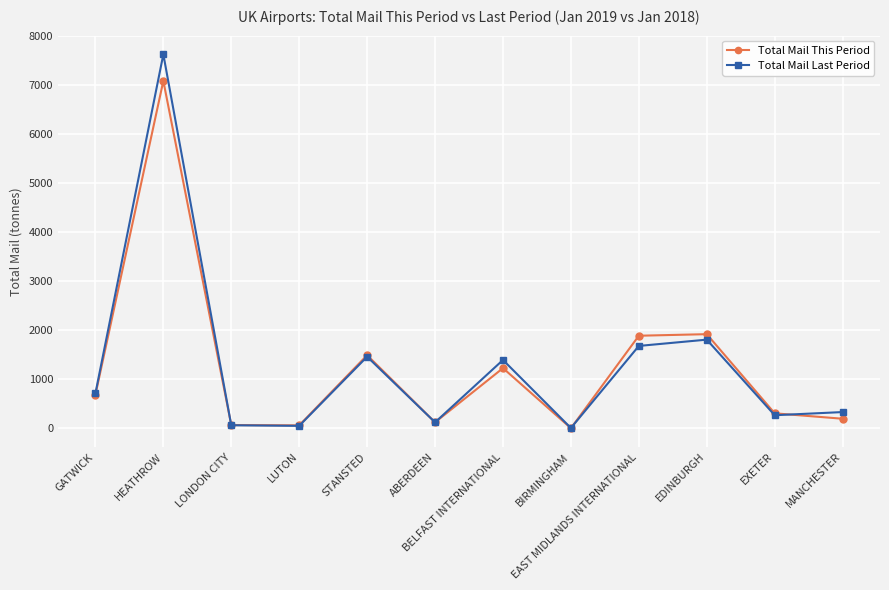

List the series in order of their peak value, lowest first.

Total Mail This Period, Total Mail Last Period